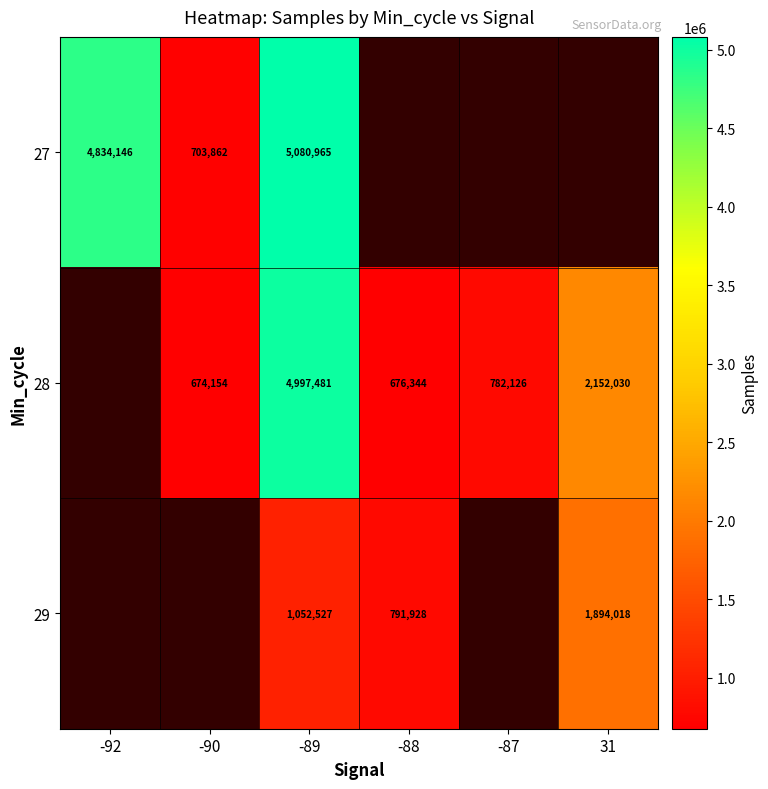

Which has a higher value, -87 or -89?

-89